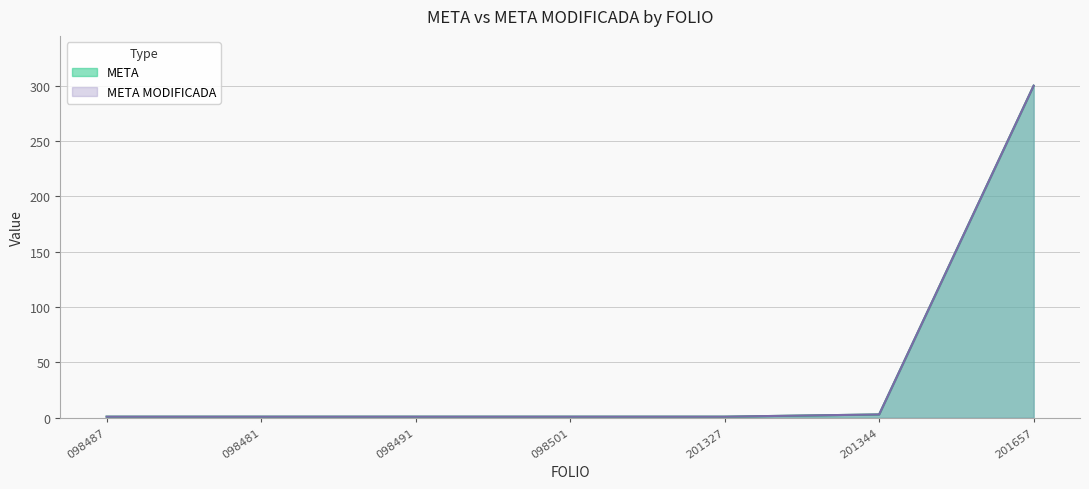

True or false: META MODIFICADA and META cross at least once.

False